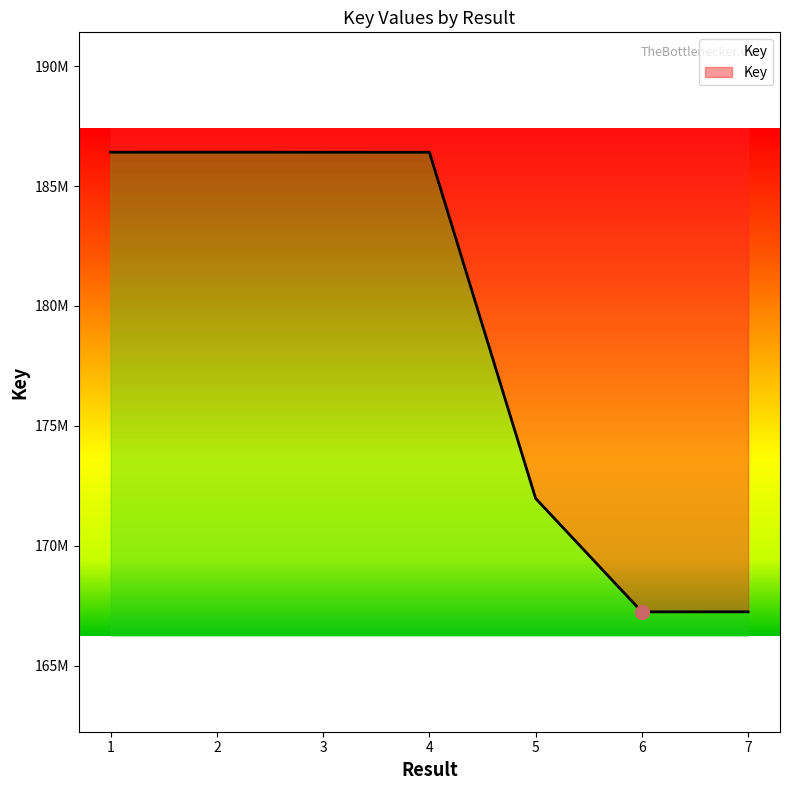

How many interior local valleys (lower than both neighbors) does the data have?

1